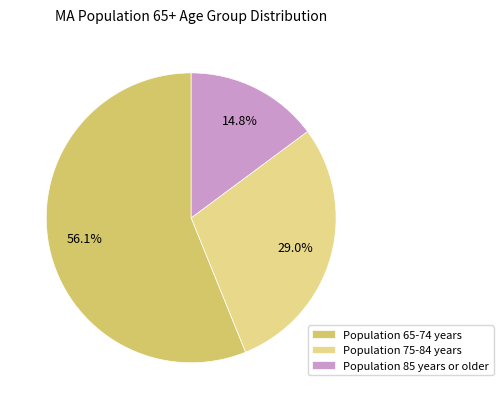

Does any single category account for the majority?

Yes